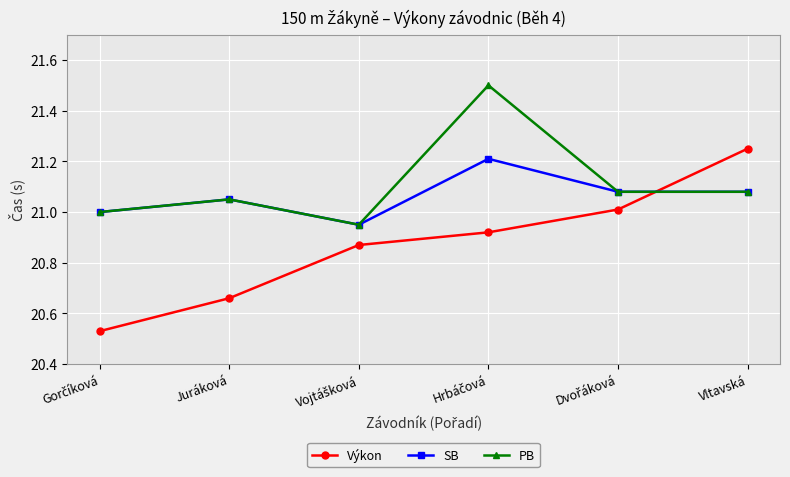

What is the difference between the highest and lowest values at Vltavská?

0.2